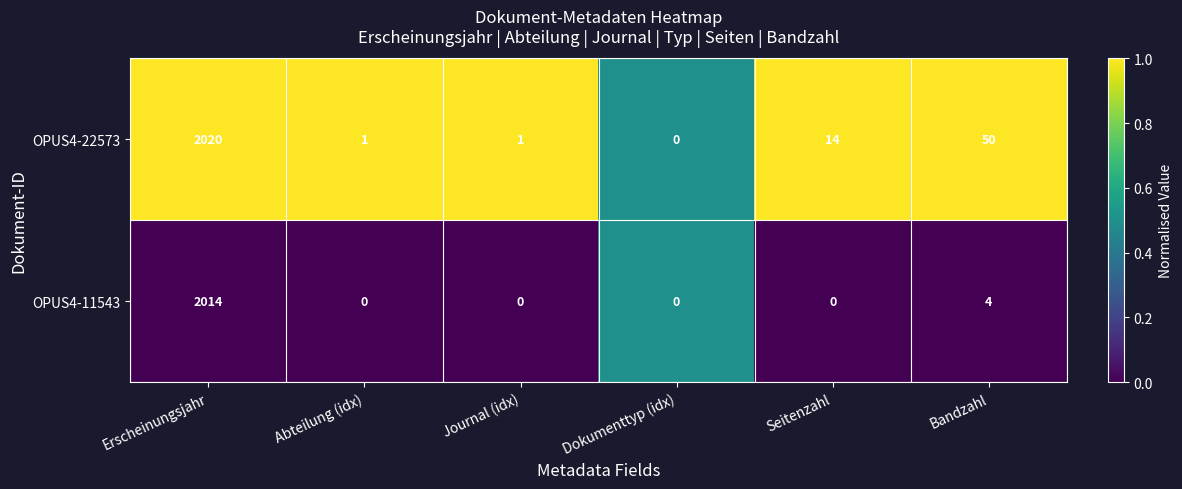

The OPUS4-22573 series shows 14 at Bandzahl. True or false?

False